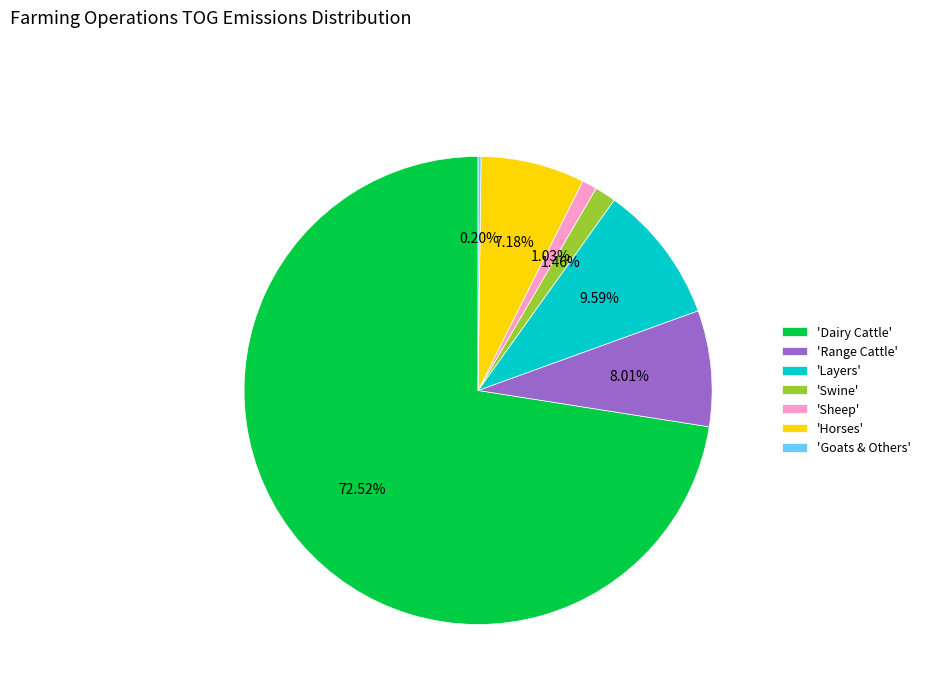

Which has a higher value, 'Dairy Cattle' or 'Layers'?

'Dairy Cattle'